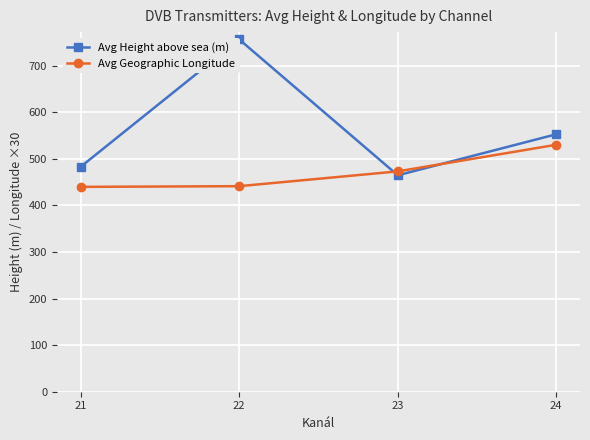

How many intersections are there between Avg Geographic Longitude and Avg Height above sea (m)?

2